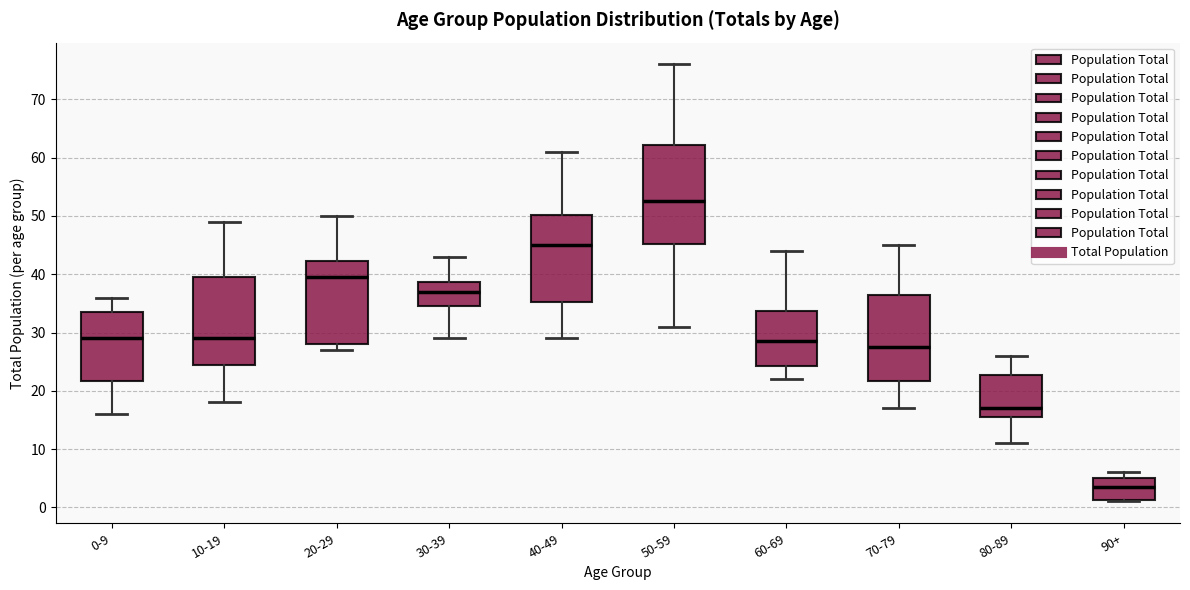

Reading left to right, read every box against the y-axis: the position of its median line, the range the box covers, and the ends of its whiskers. The values are not printed on the chart, so give them approximately, as read against the axis.

0-9: median 29, box 22 to 34, whiskers 16 to 36
10-19: median 29, box 25 to 40, whiskers 18 to 49
20-29: median 40, box 28 to 42, whiskers 27 to 50
30-39: median 37, box 35 to 39, whiskers 29 to 43
40-49: median 45, box 35 to 50, whiskers 29 to 61
50-59: median 53, box 45 to 62, whiskers 31 to 76
60-69: median 29, box 24 to 34, whiskers 22 to 44
70-79: median 28, box 22 to 37, whiskers 17 to 45
80-89: median 17, box 16 to 23, whiskers 11 to 26
90+: median 4, box 1 to 5, whiskers 1 to 6